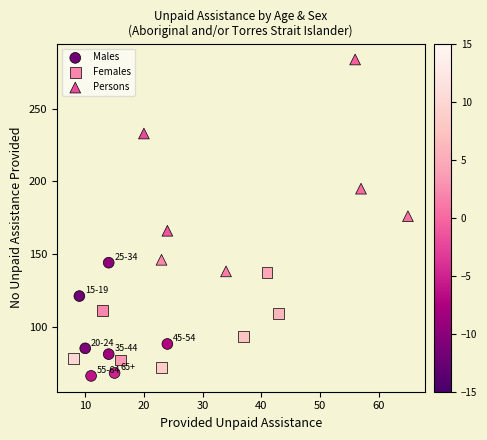

Which series reaches the maximum Y coordinate?

Persons